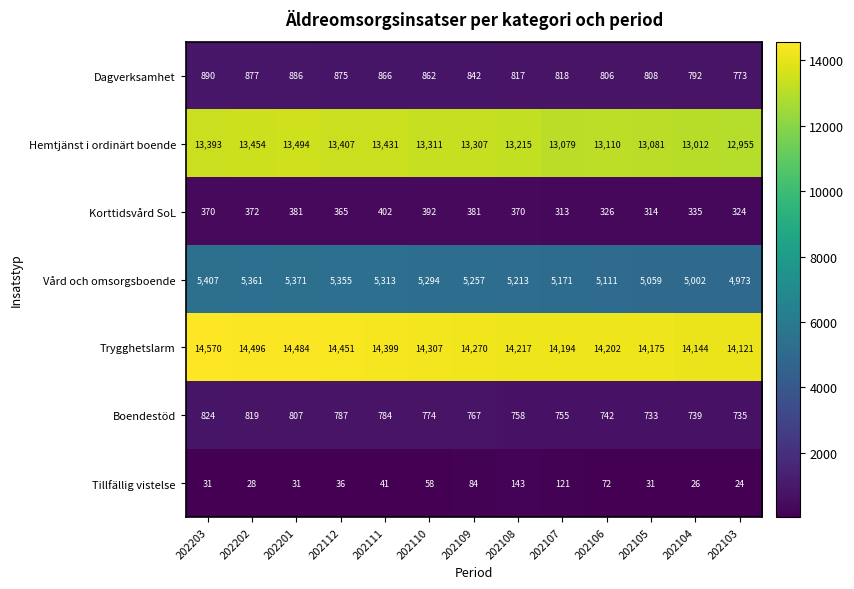

What is the maximum value for Trygghetslarm?

14570